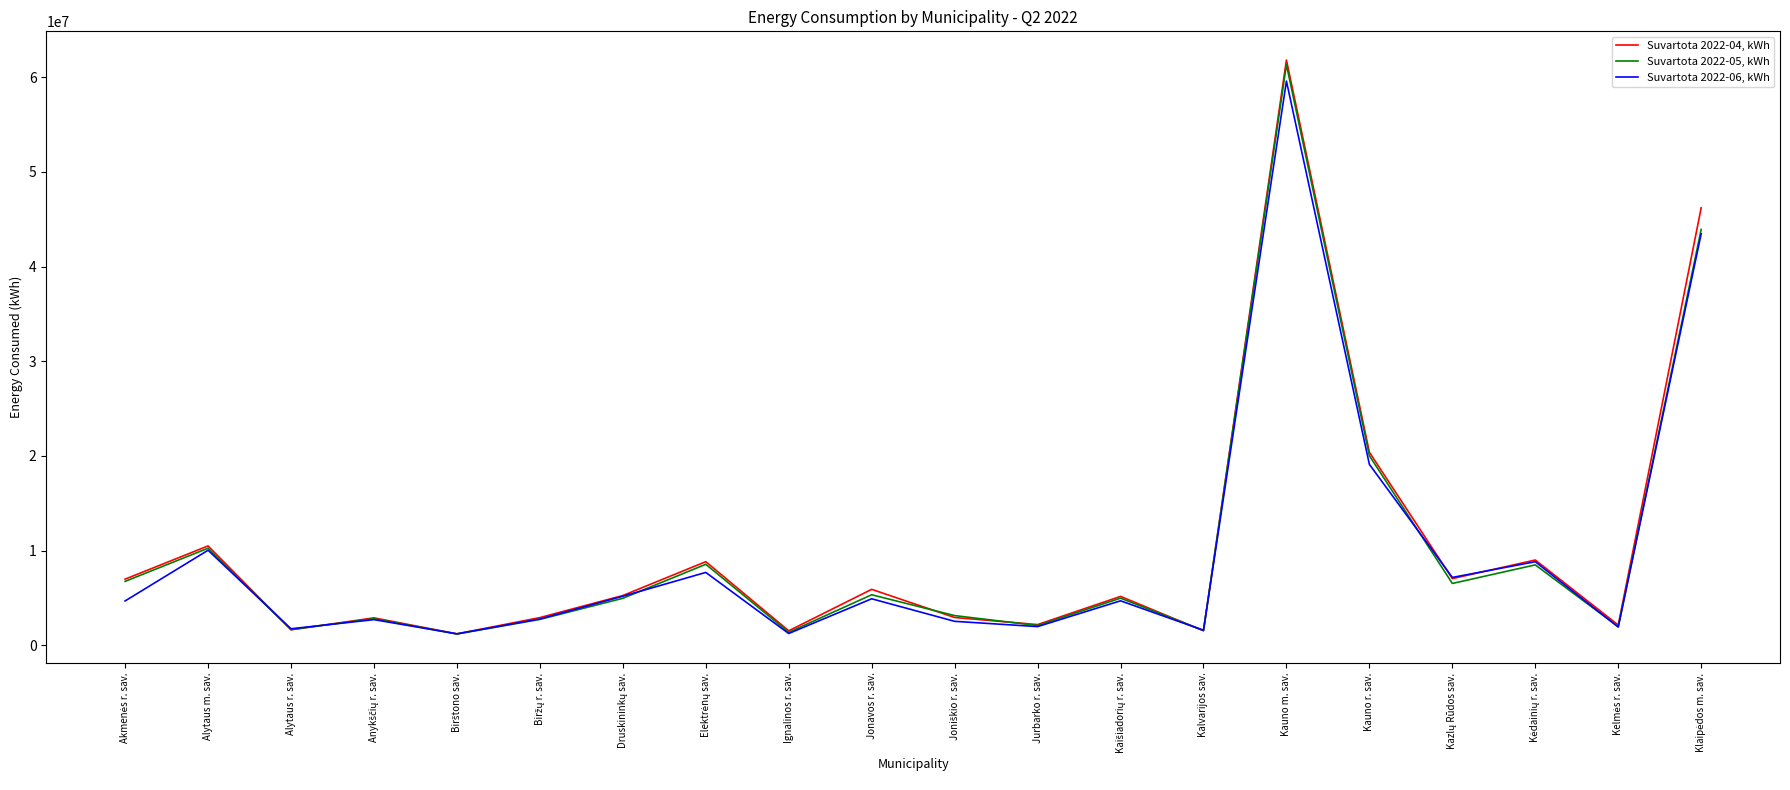

Which series has the largest range (max minus min)?

Suvartota 2022-04, kWh